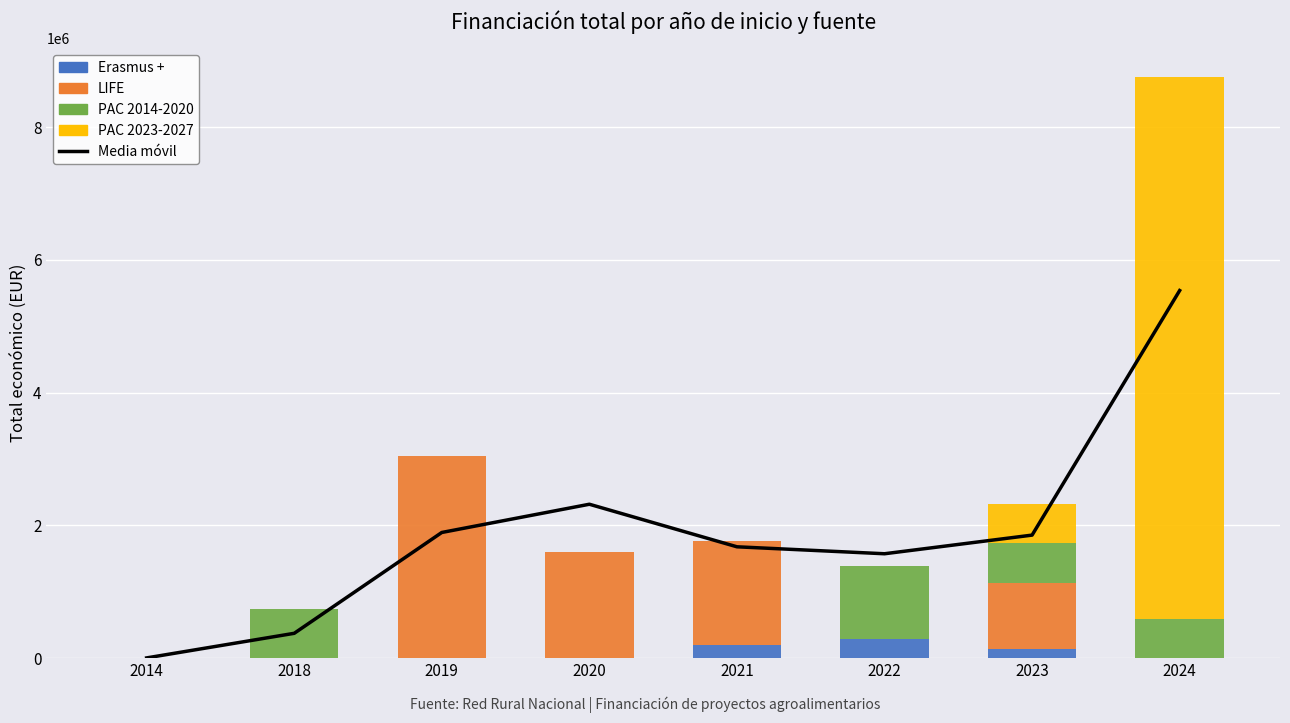

Is it true that Erasmus + equals 0.0 at 2020?

True